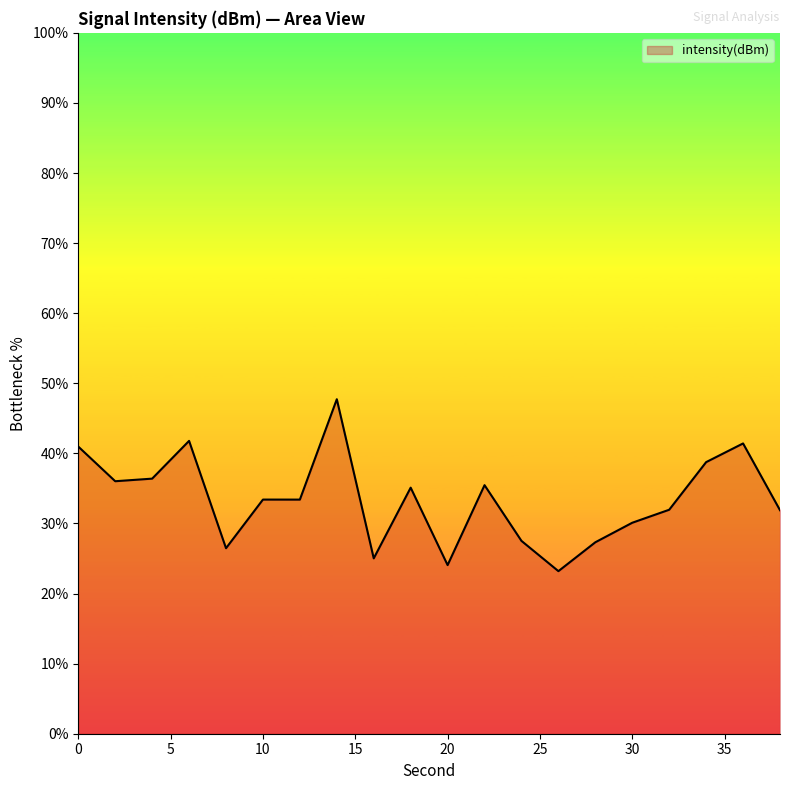

What is the smallest value displayed?

23.2